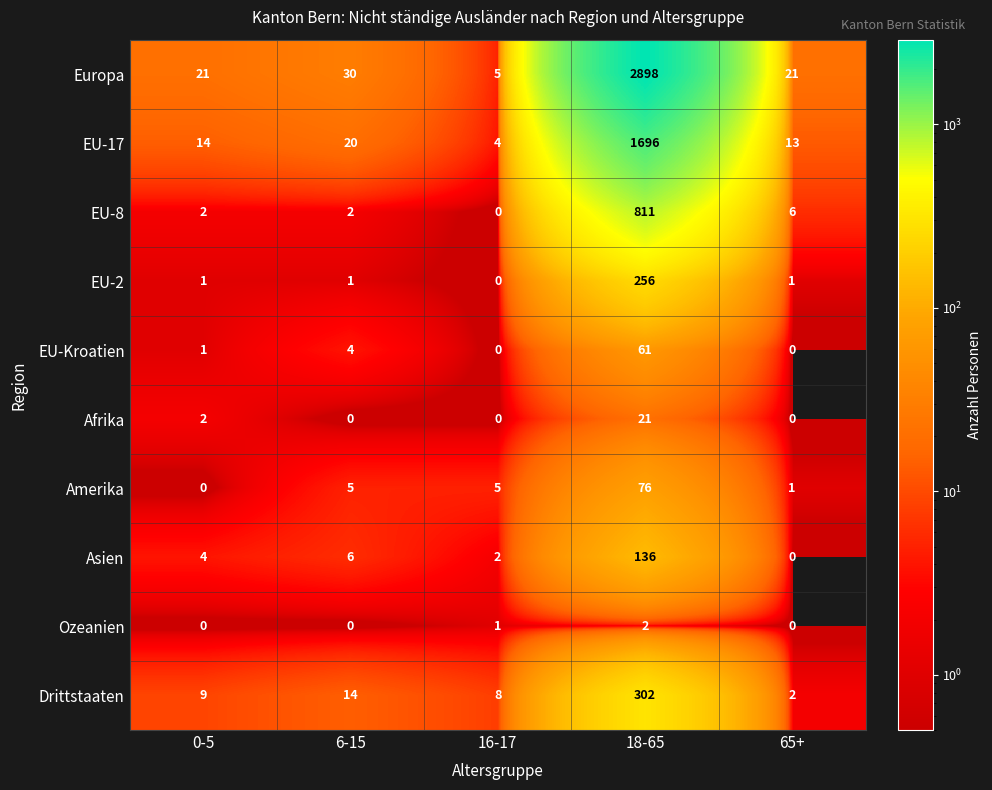

What is the total value across all series at 18-65?

6259